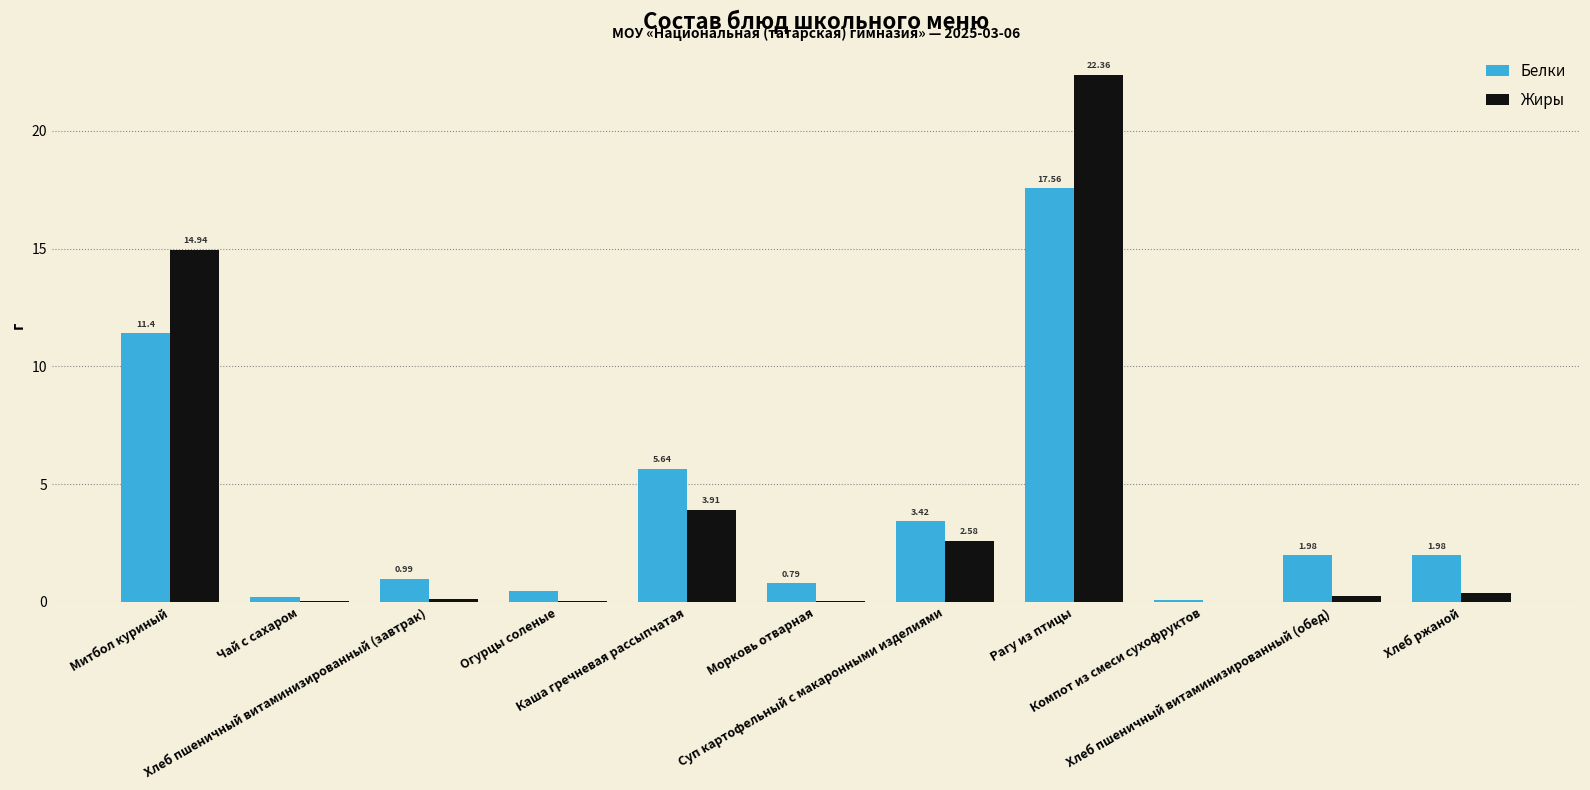

Which series has the largest total across all categories?

Жиры